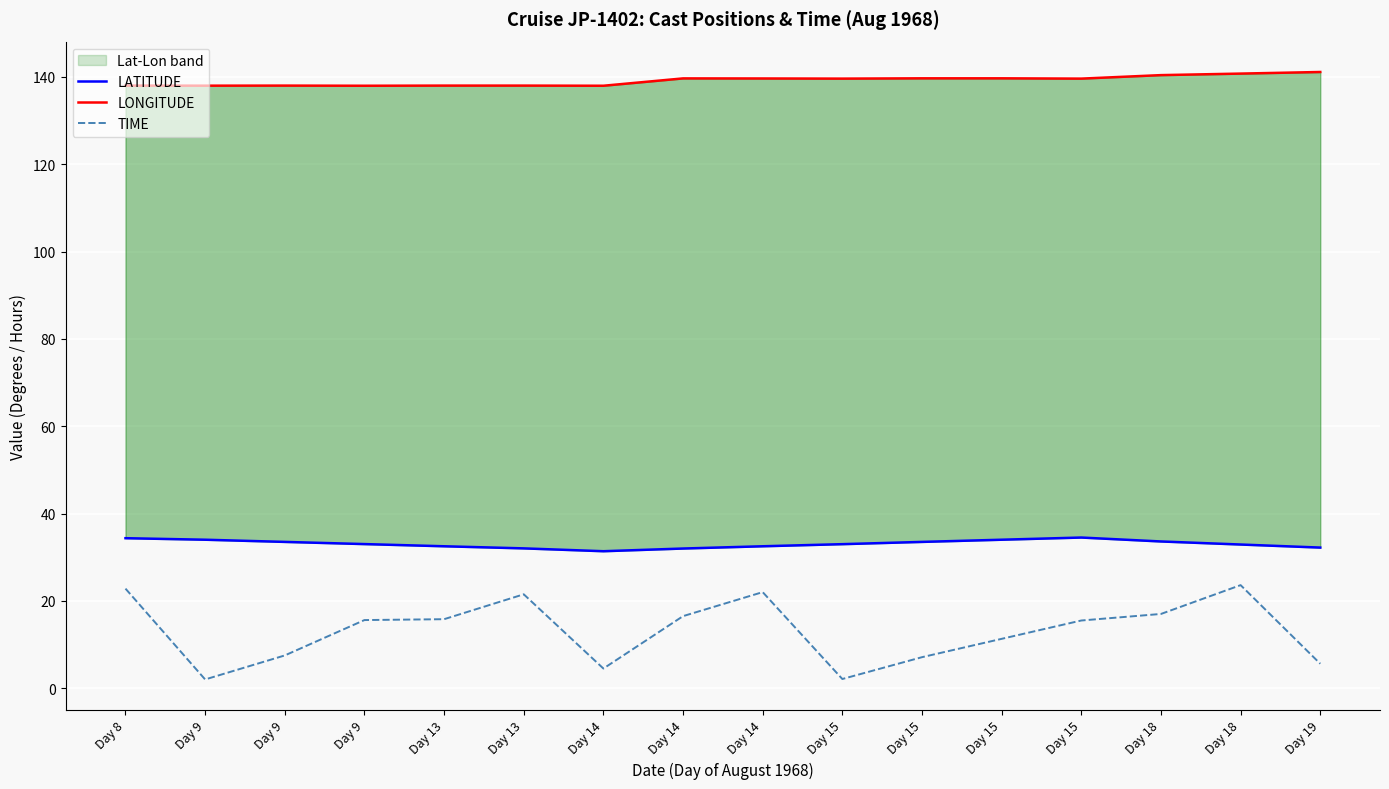

At which label is LONGITUDE closest to 139?

Day 15